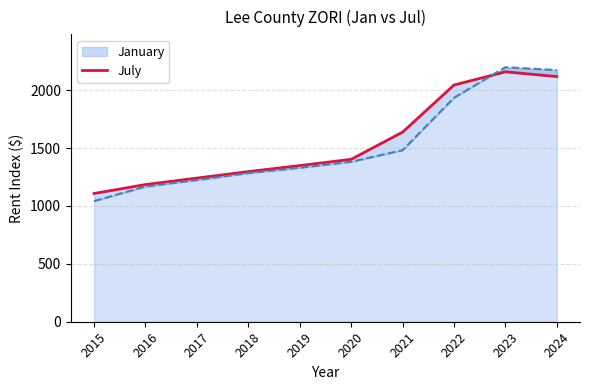

List the labels in order of value, smallest first.

2015, 2016, 2017, 2018, 2019, 2020, 2021, 2022, 2024, 2023